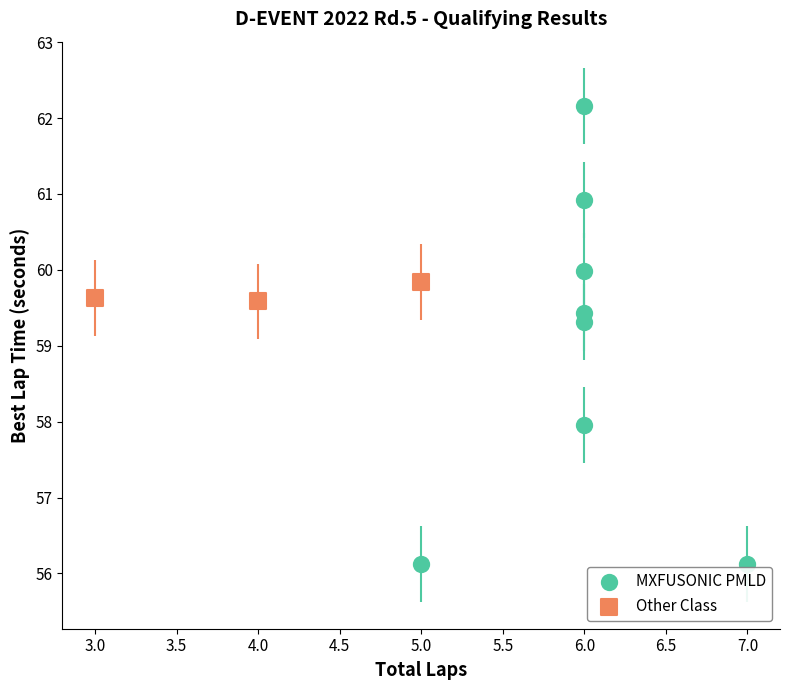

Which series reaches the minimum Y coordinate?

MXFUSONIC PMLD